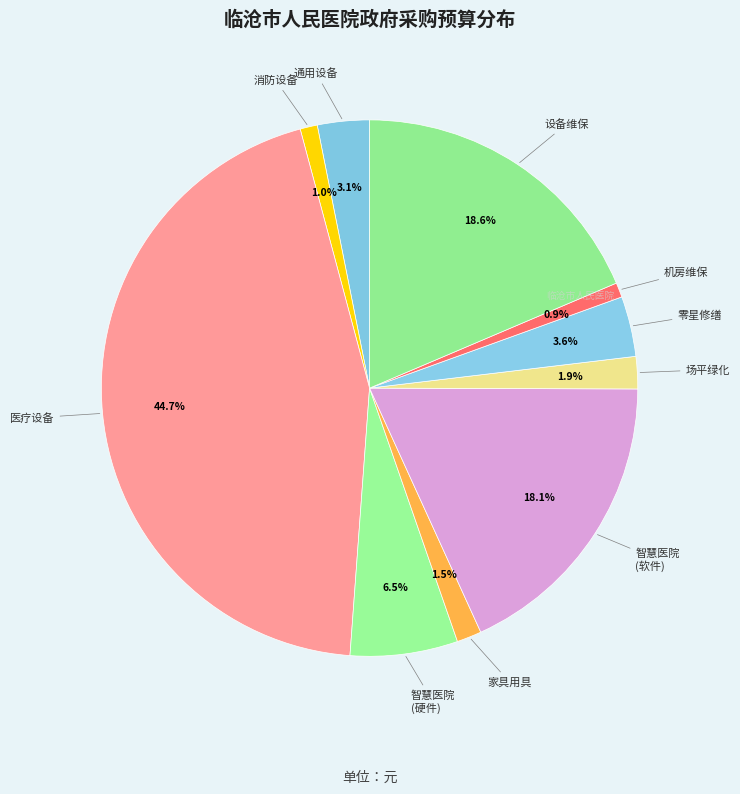

How many segments does this pie chart have?

10